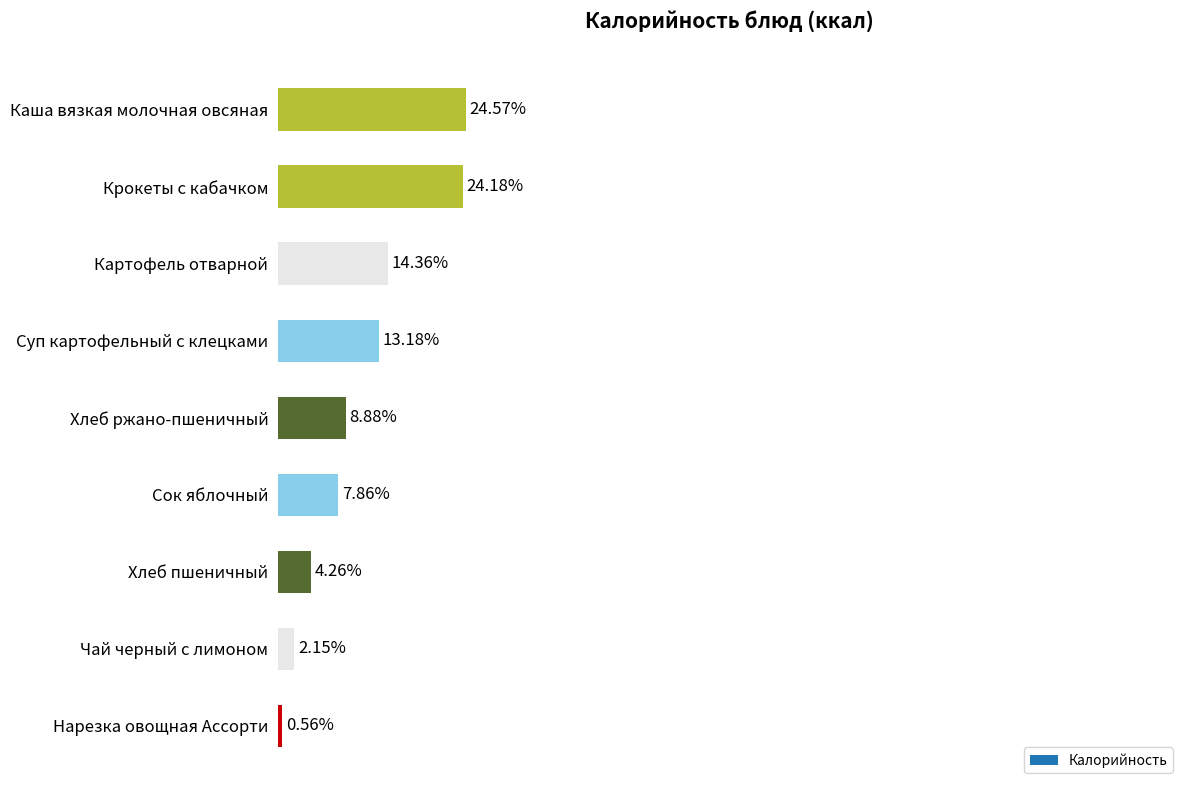

Are the bars horizontal?

Yes